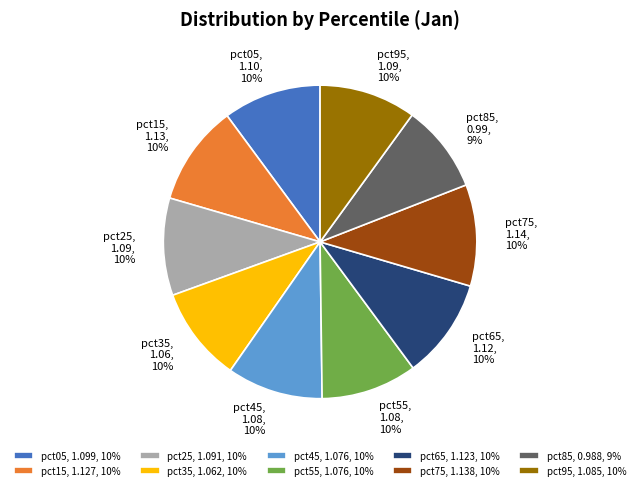

Is it true that pct55 is 10% of the pie?

True